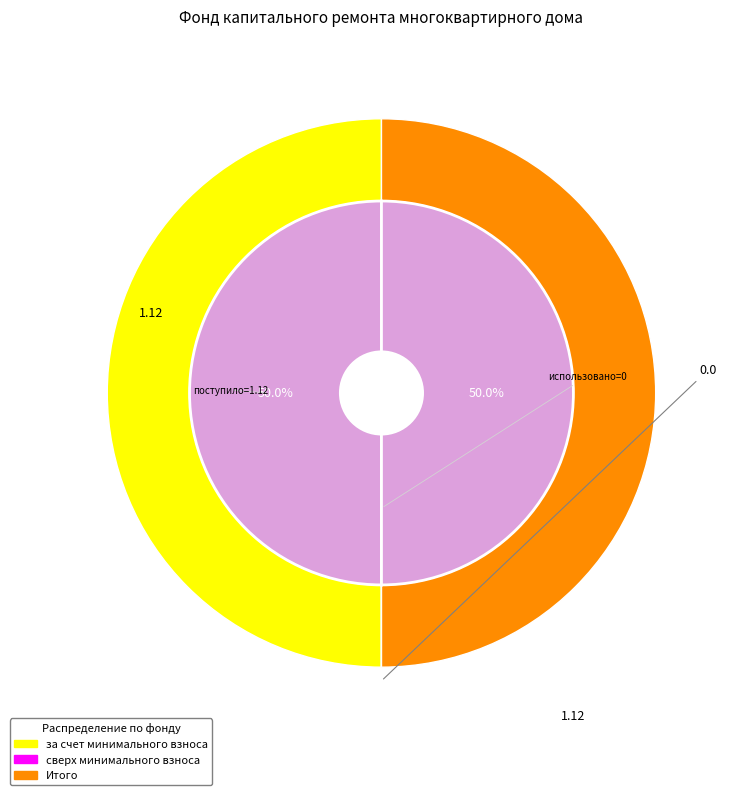

True or false: Итого фонд капитального ремонта accounts for 44% of the total.

False